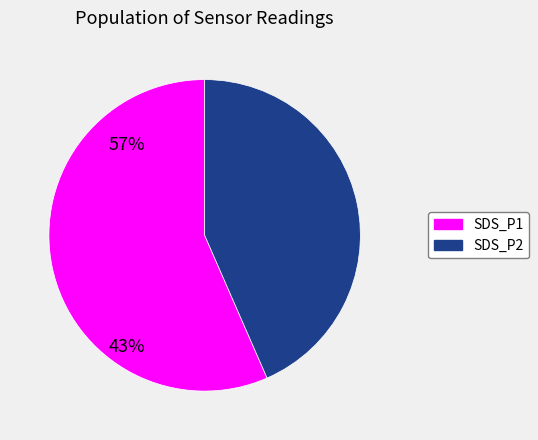

Which slice is the largest?

SDS_P1